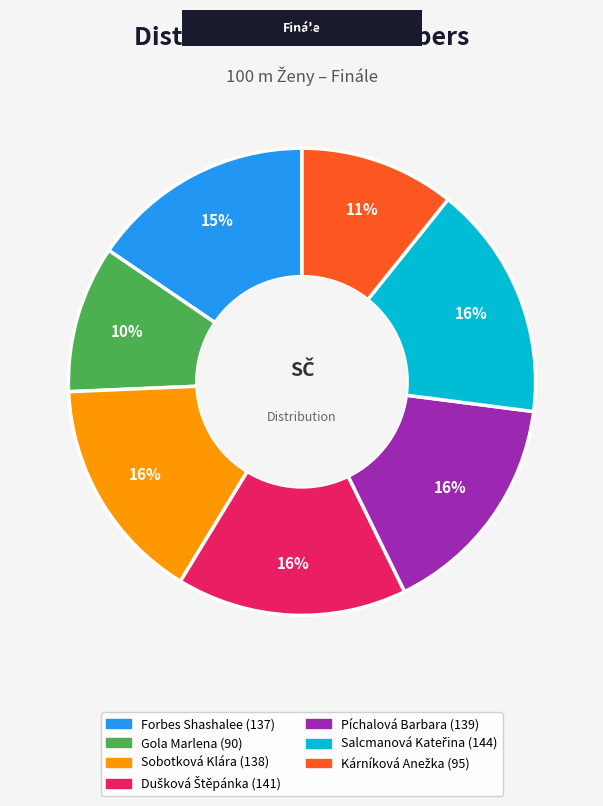

Approximately how many times larger is the value at Forbes Shashalee compared to Gola Marlena?

1.5